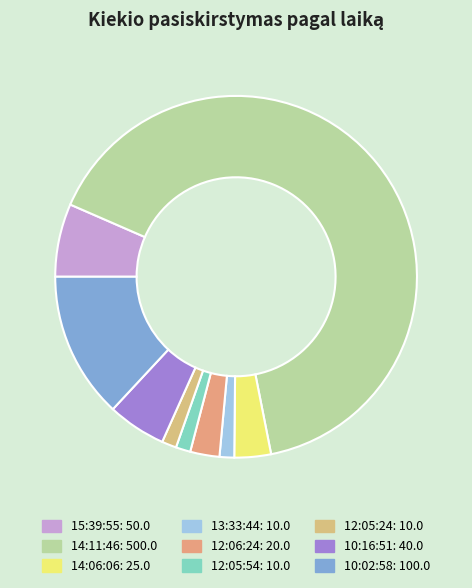

Rank the categories by value from highest to lowest.

14:11:46, 10:02:58, 15:39:55, 10:16:51, 14:06:06, 12:06:24, 13:33:44, 12:05:54, 12:05:24